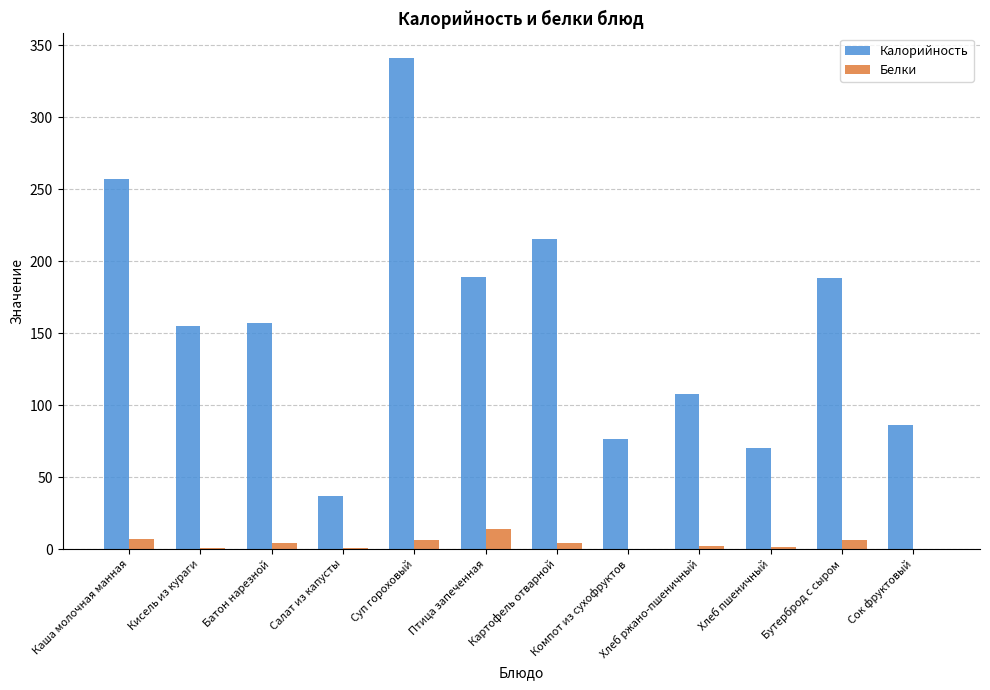

How many groups of bars are there?

12